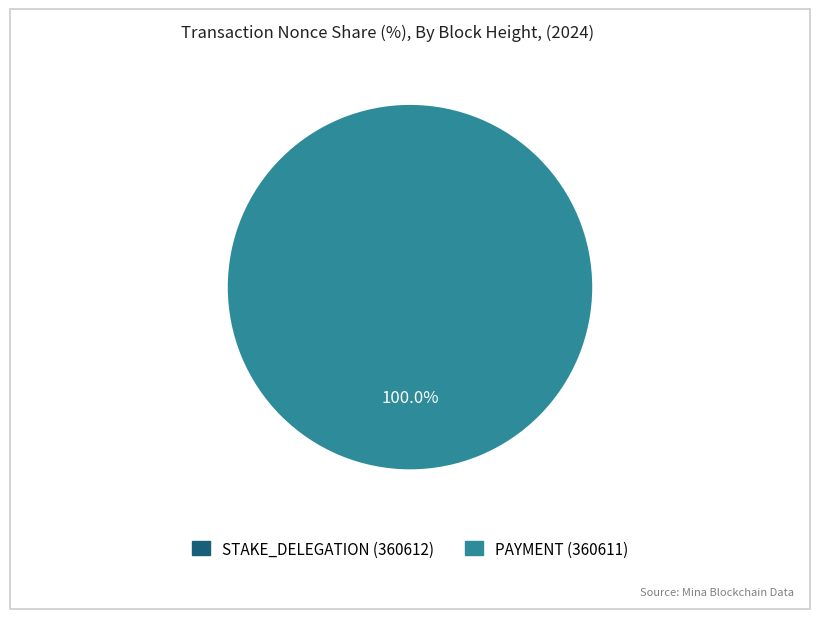

True or false: 360612 accounts for 1% of the total.

False